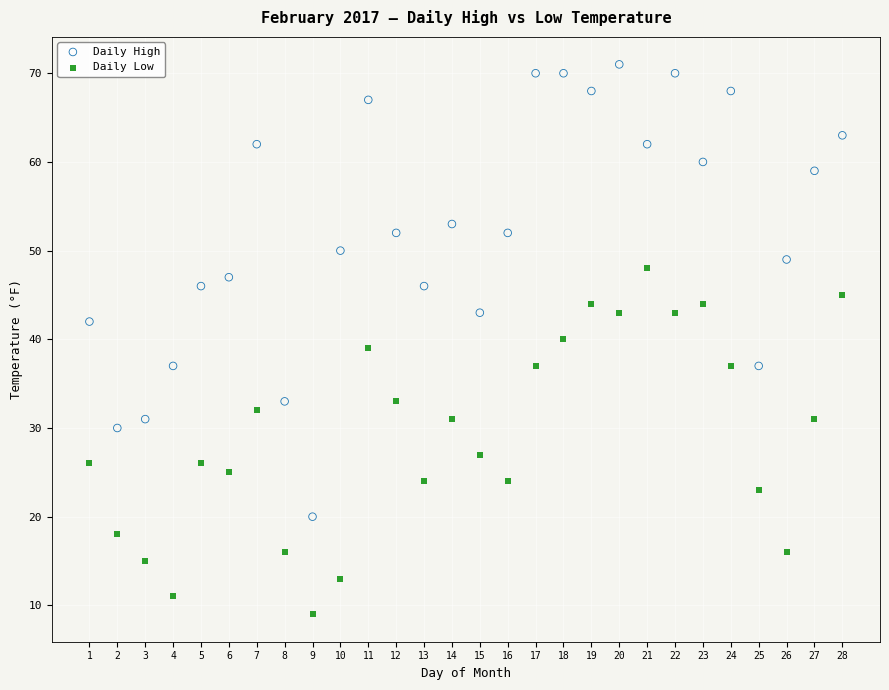

What are all the series names shown in the legend?

Daily High, Daily Low